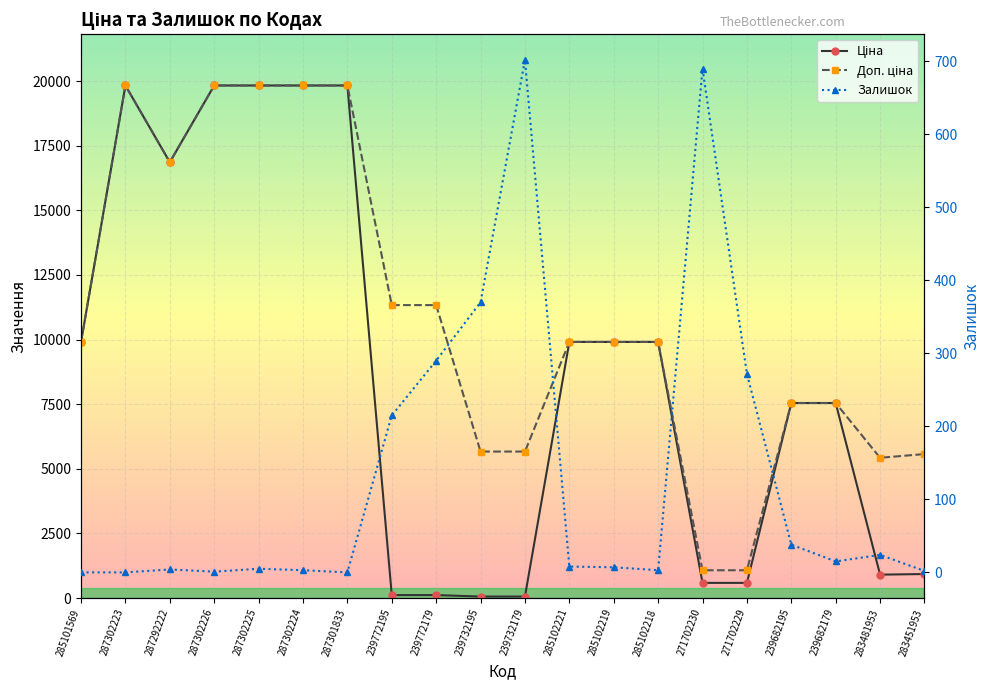

Which series has the largest range (max minus min)?

Ціна